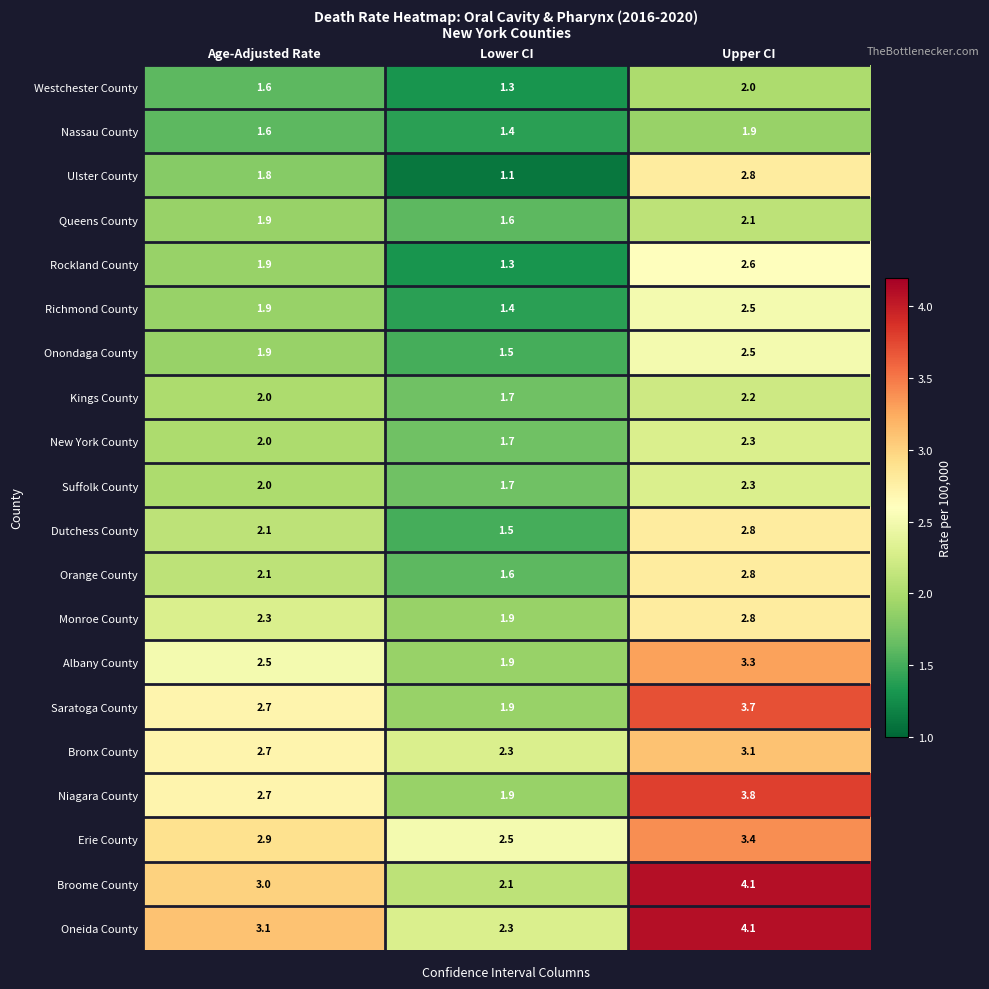

True or false: Queens County has a value of 2.8 at Lower CI.

False